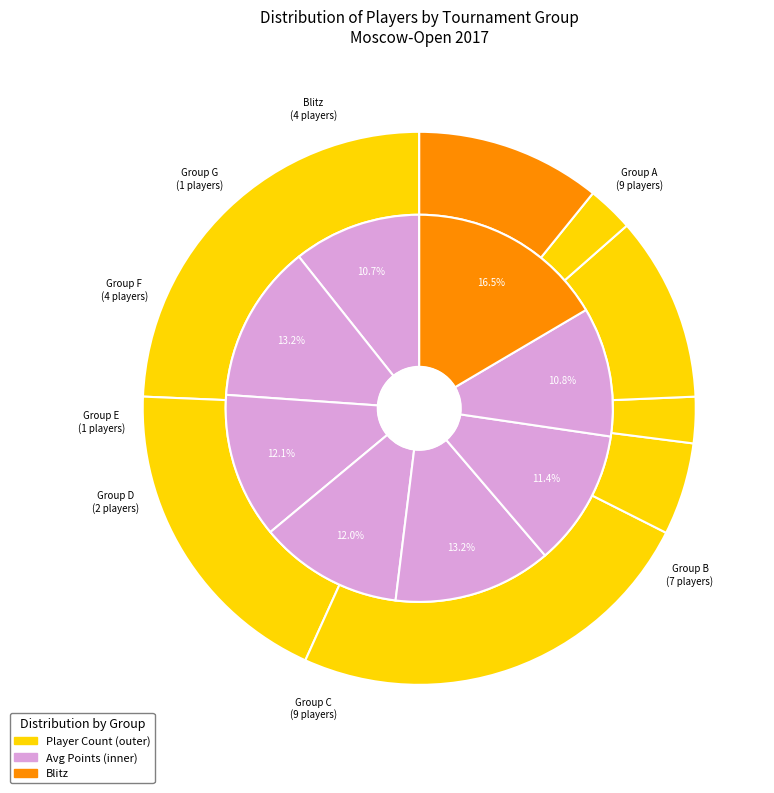

How many slices are in this pie chart?

8